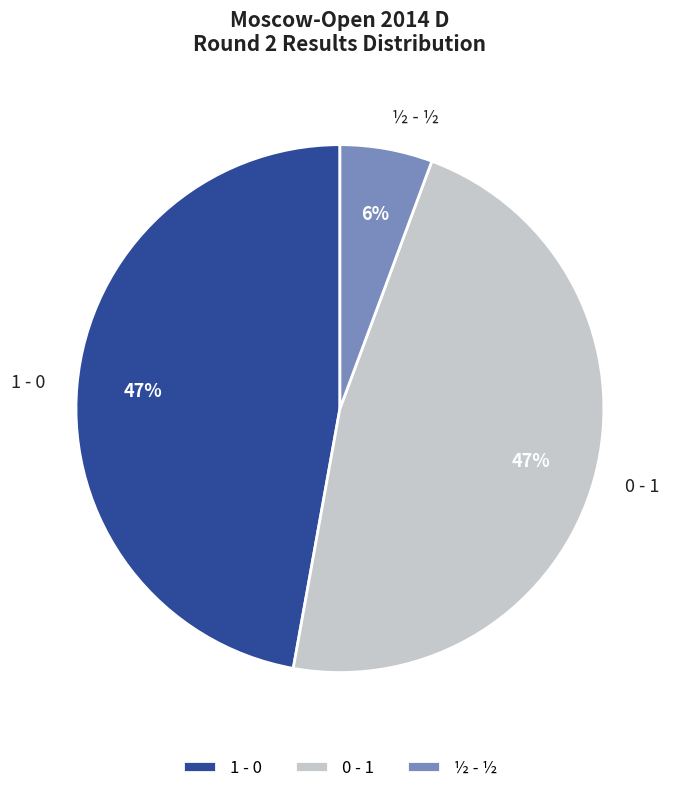

Is there any slice that represents more than half of the pie?

No